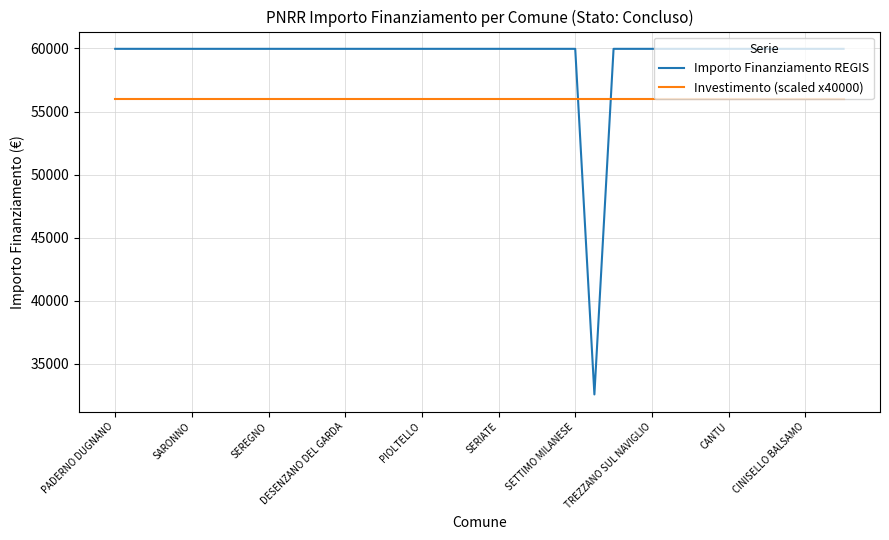

What is the maximum value for Importo Finanziamento REGIS?

59966